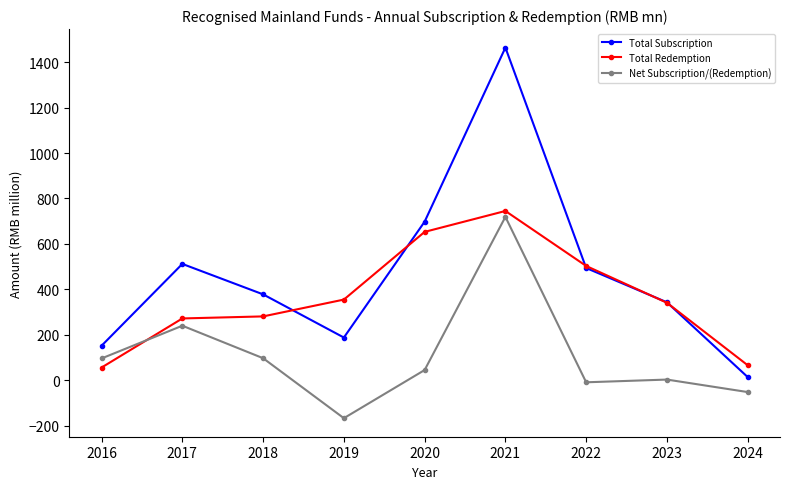

Which category has the highest value in the Total Subscription series?

2021